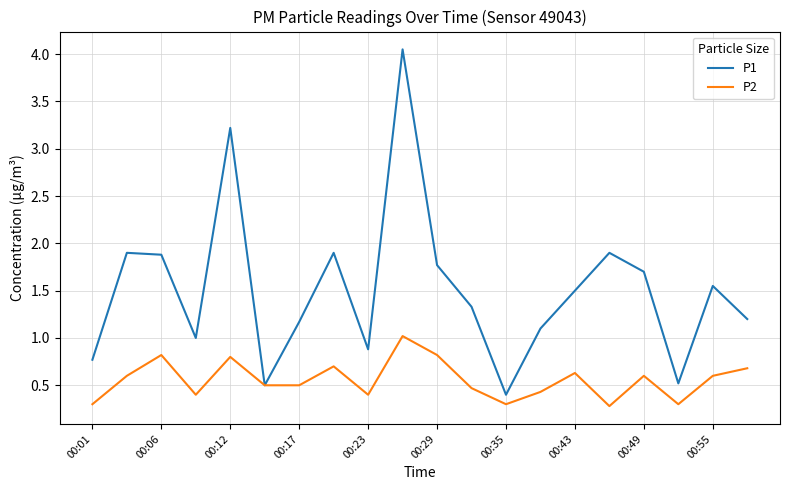

Which series has the largest total across all categories?

P1